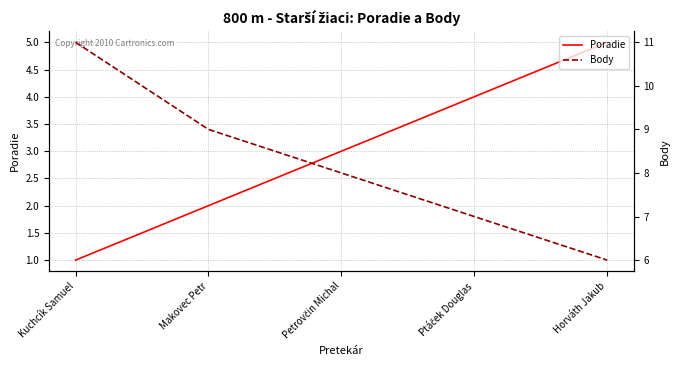

Read the Poradie value at Makovec Petr.

2